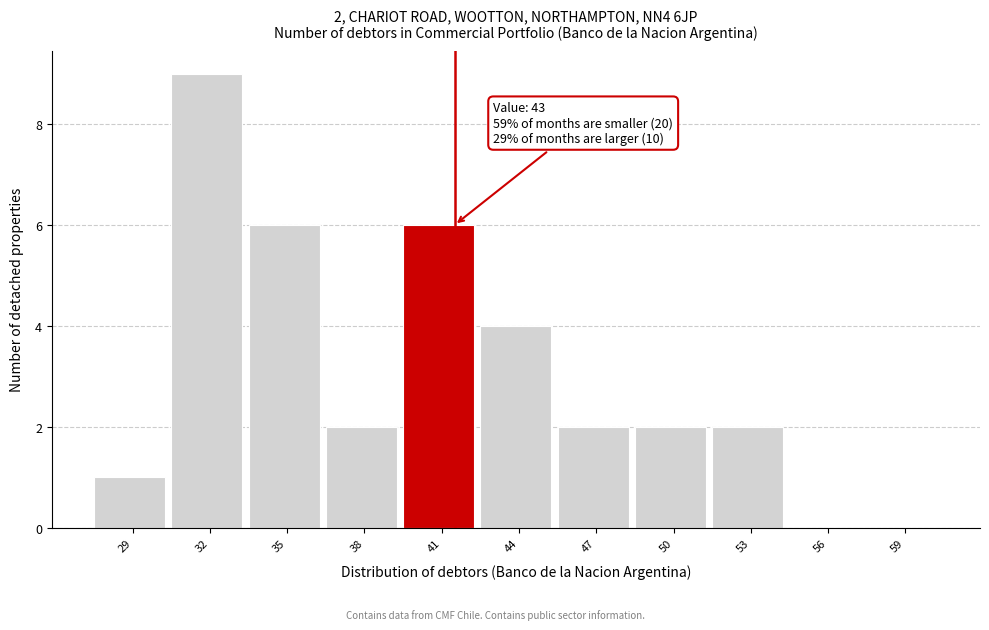

Reading left to right, list all the values displayed in this chart.

29=1	32=9	35=6	38=2	41=6	44=4	47=2	50=2	53=2	56=0	59=0